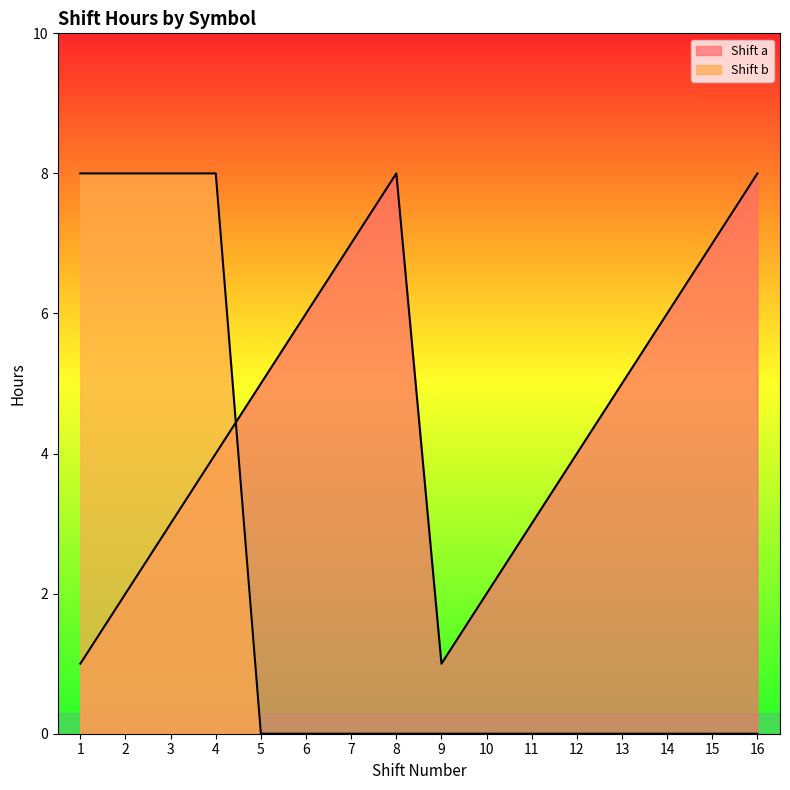

Which series has the widest spread of values?

Shift b